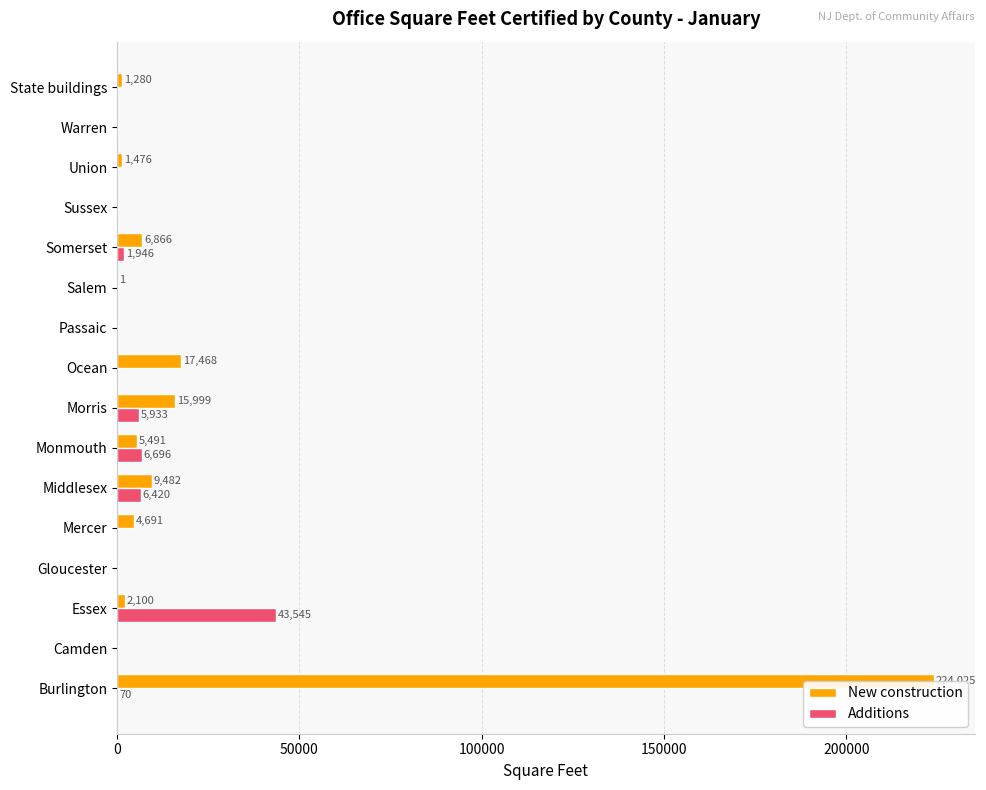

What is the average value of the New construction series?

18055